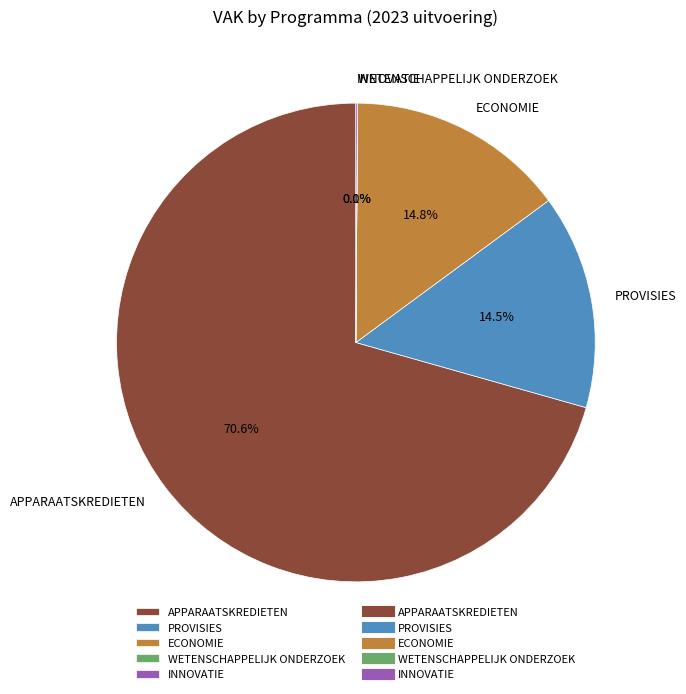

Which slice is the largest?

APPARAATSKREDIETEN